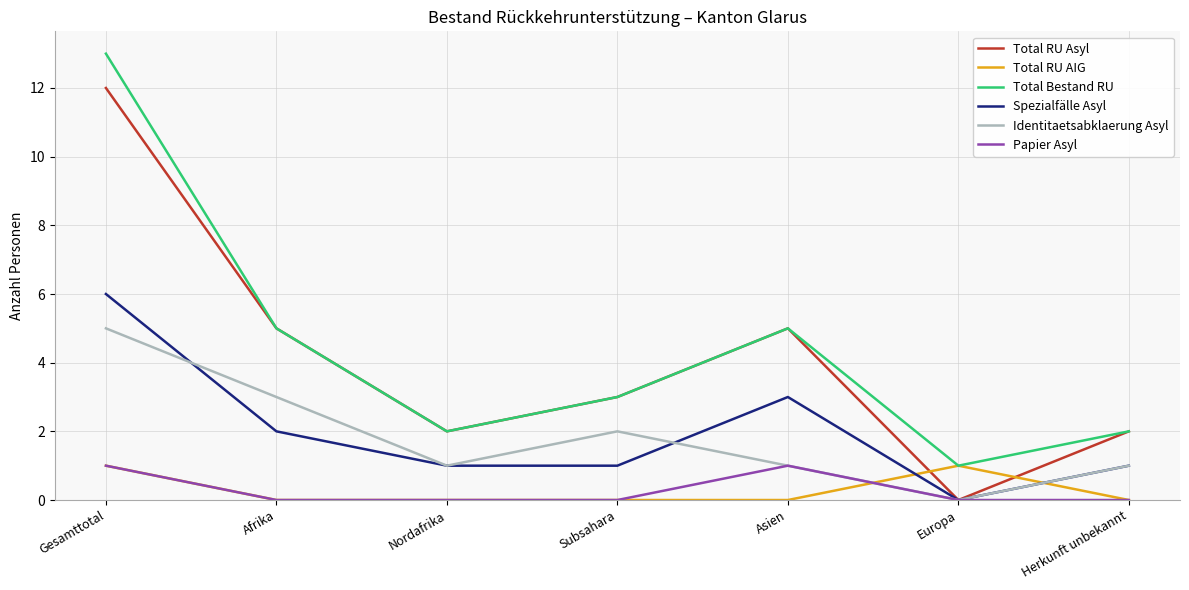

Where does the Identitaetsabklaerung Asyl series first go above 1?

Gesamttotal